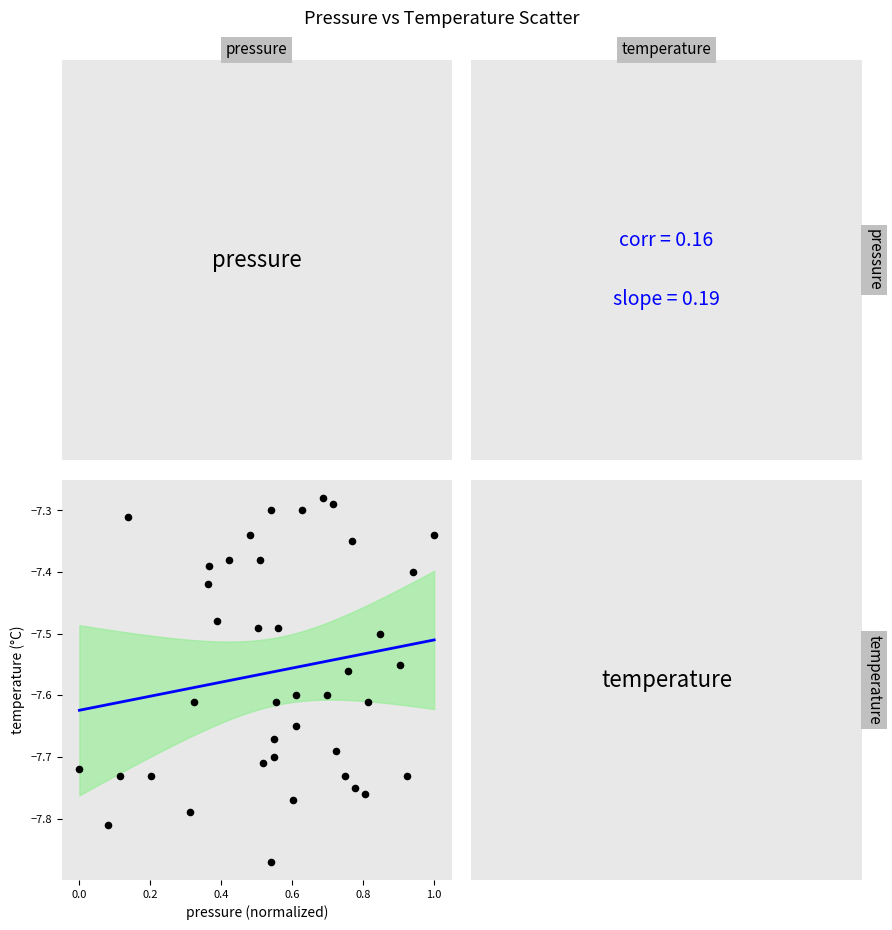

What is the range of X values (max minus min)?

1.0